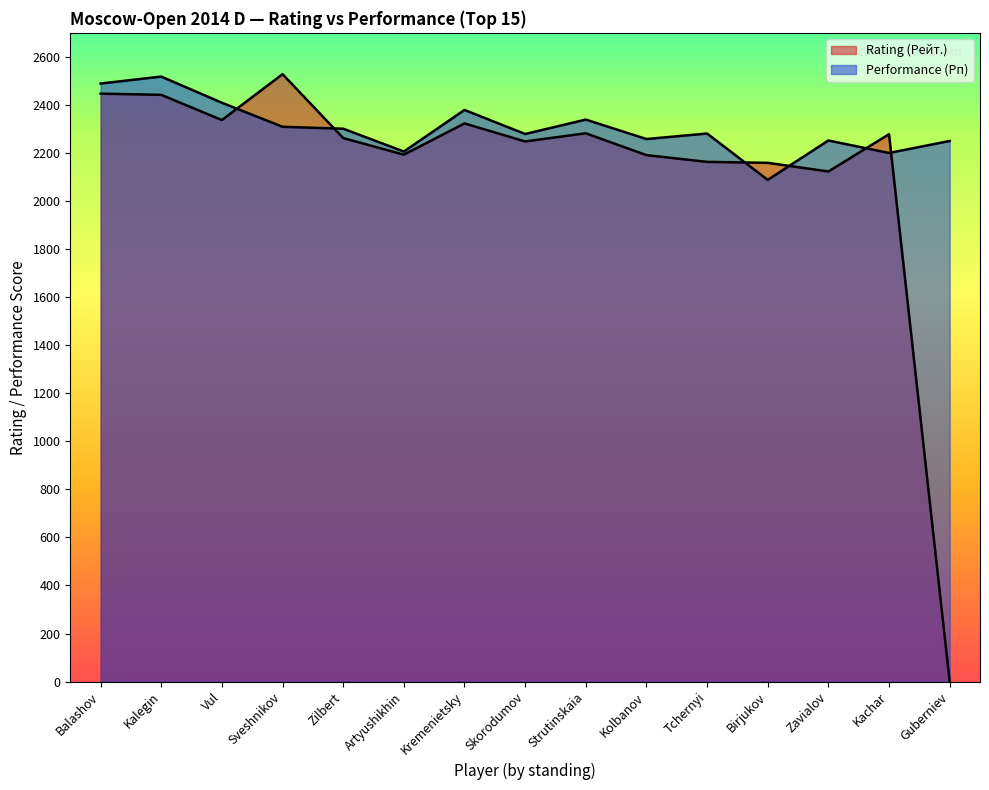

At how many categories does at least one series exceed 1979?

15